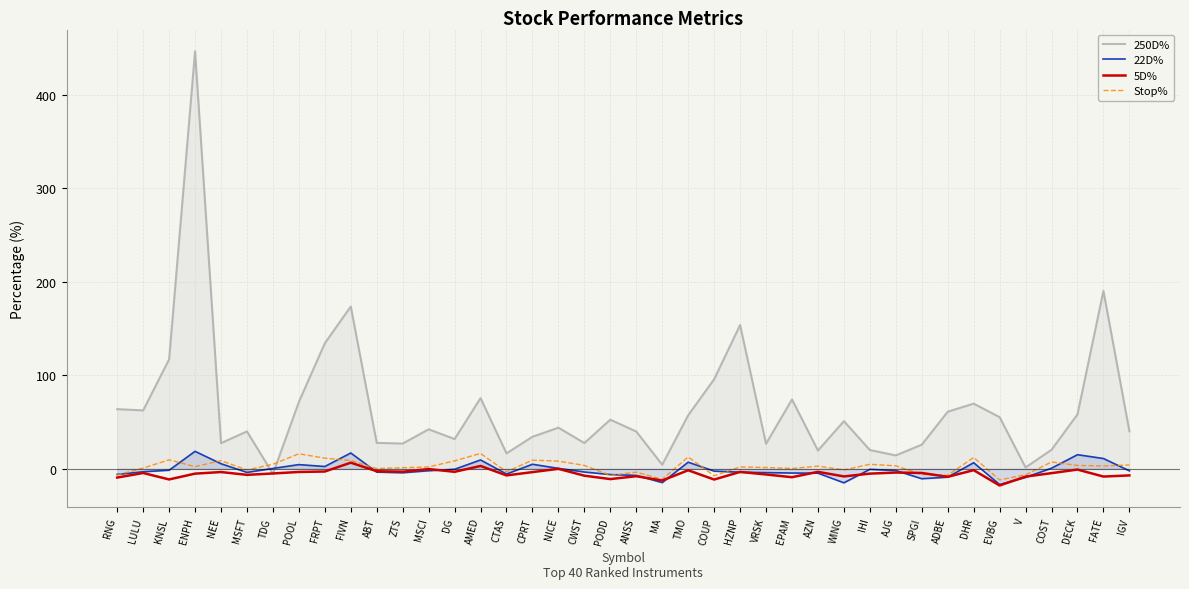

What is the approximate value of 250D% at MSCI?

42.3